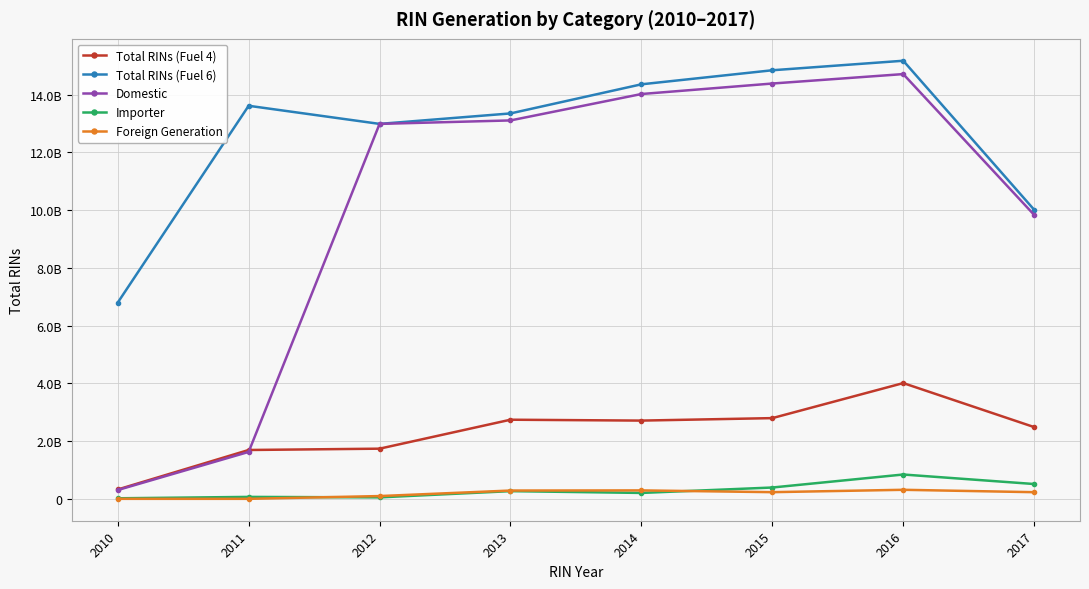

Is this an area chart (filled region under the line)?

No